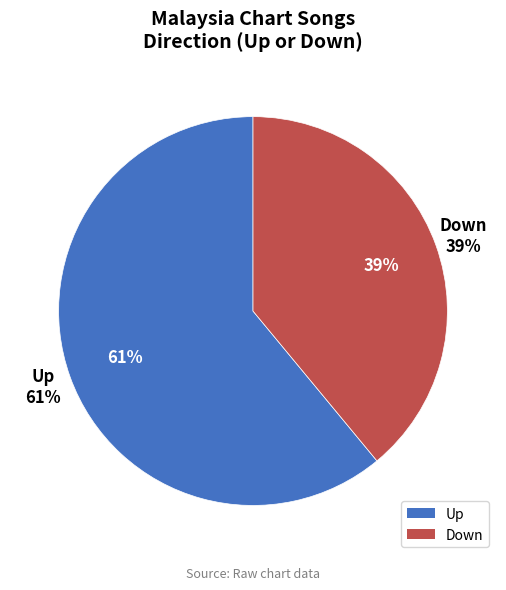

Rank the categories by value from highest to lowest.

up, down